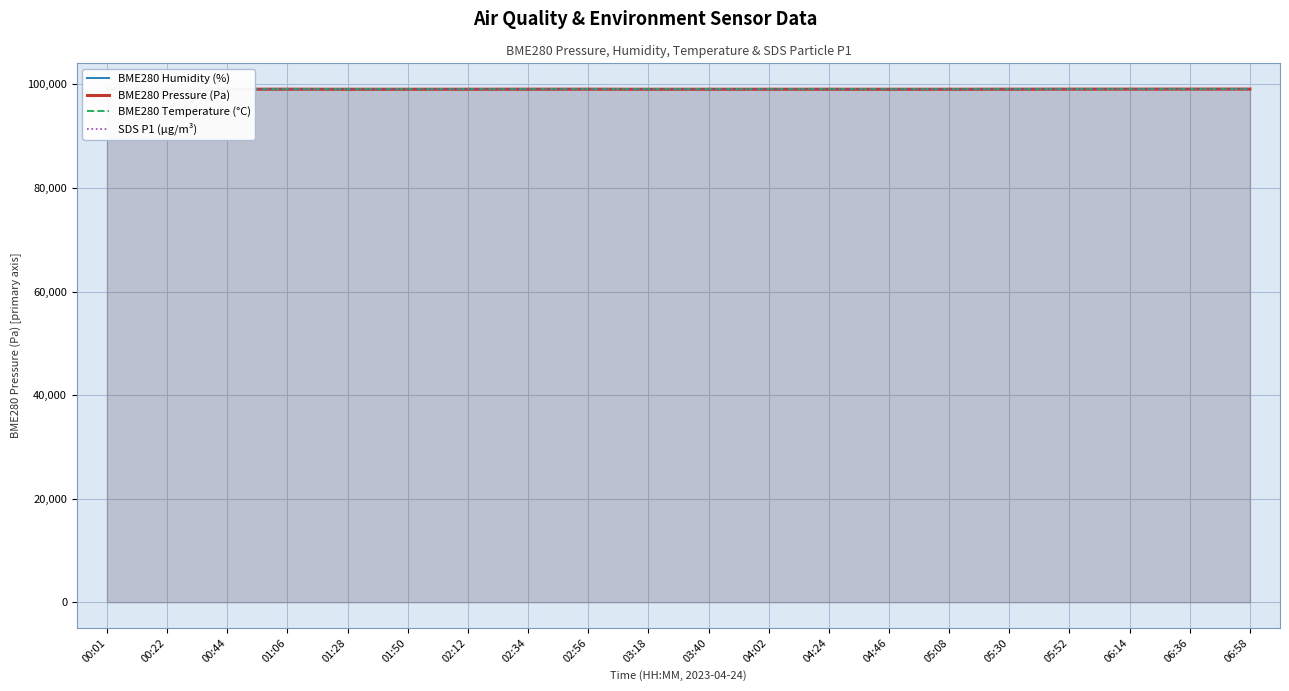

What is the highest value of the BME280 Humidity (%) series?

99114.8